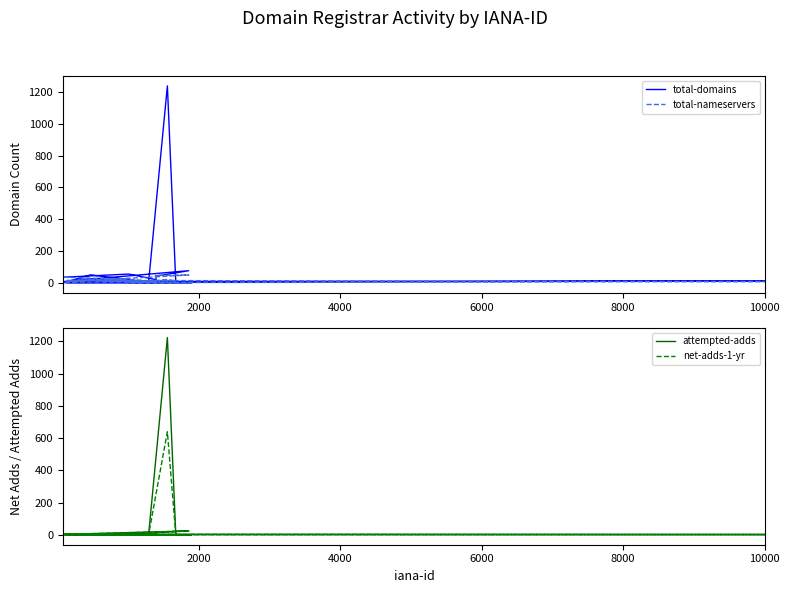

What is the difference between the second highest and minimum values in the net-adds-1-yr series?

24